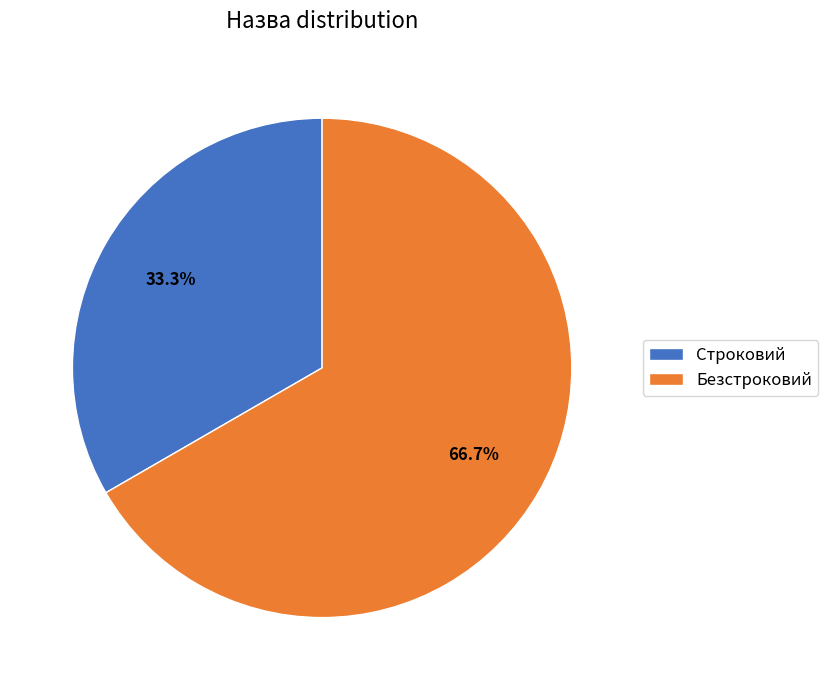

To the nearest percent, what is the difference between the largest and smallest slice percentages?

33%